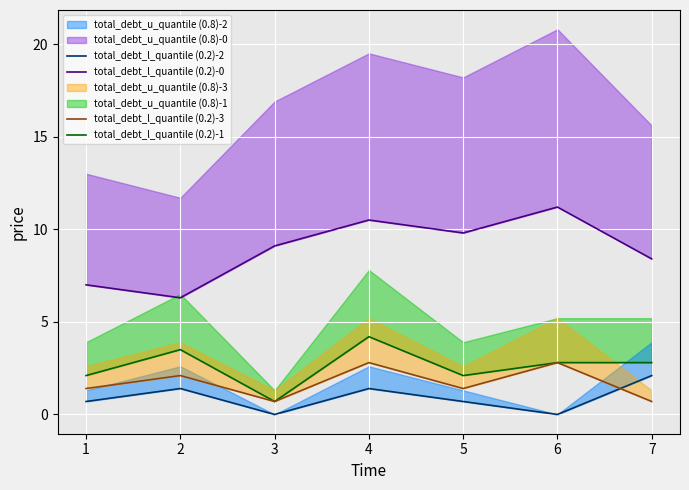

True or false: total_debt_l_quantile (0.2)-0 and total_debt_l_quantile (0.2)-3 cross at least once.

False